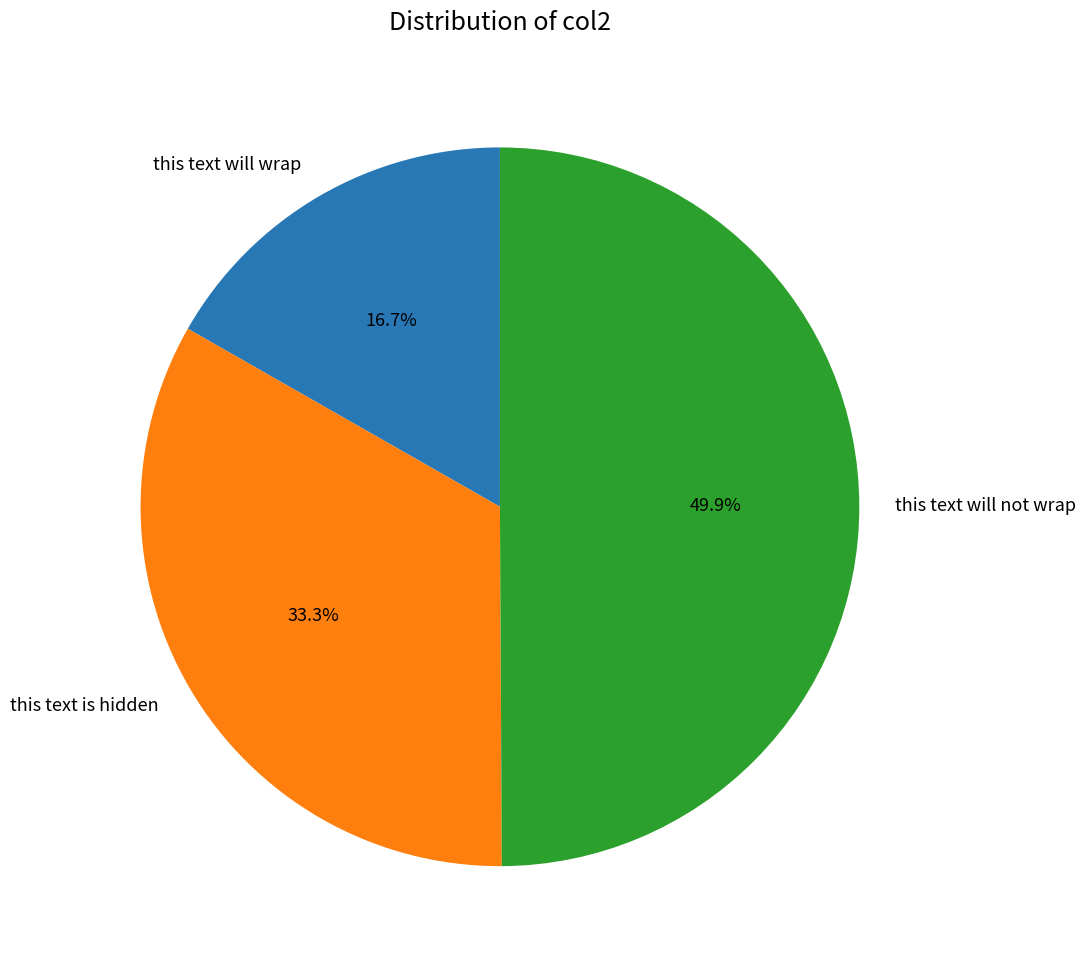

Rank the categories by value from lowest to highest.

this text will wrap, this text is hidden, this text will not wrap